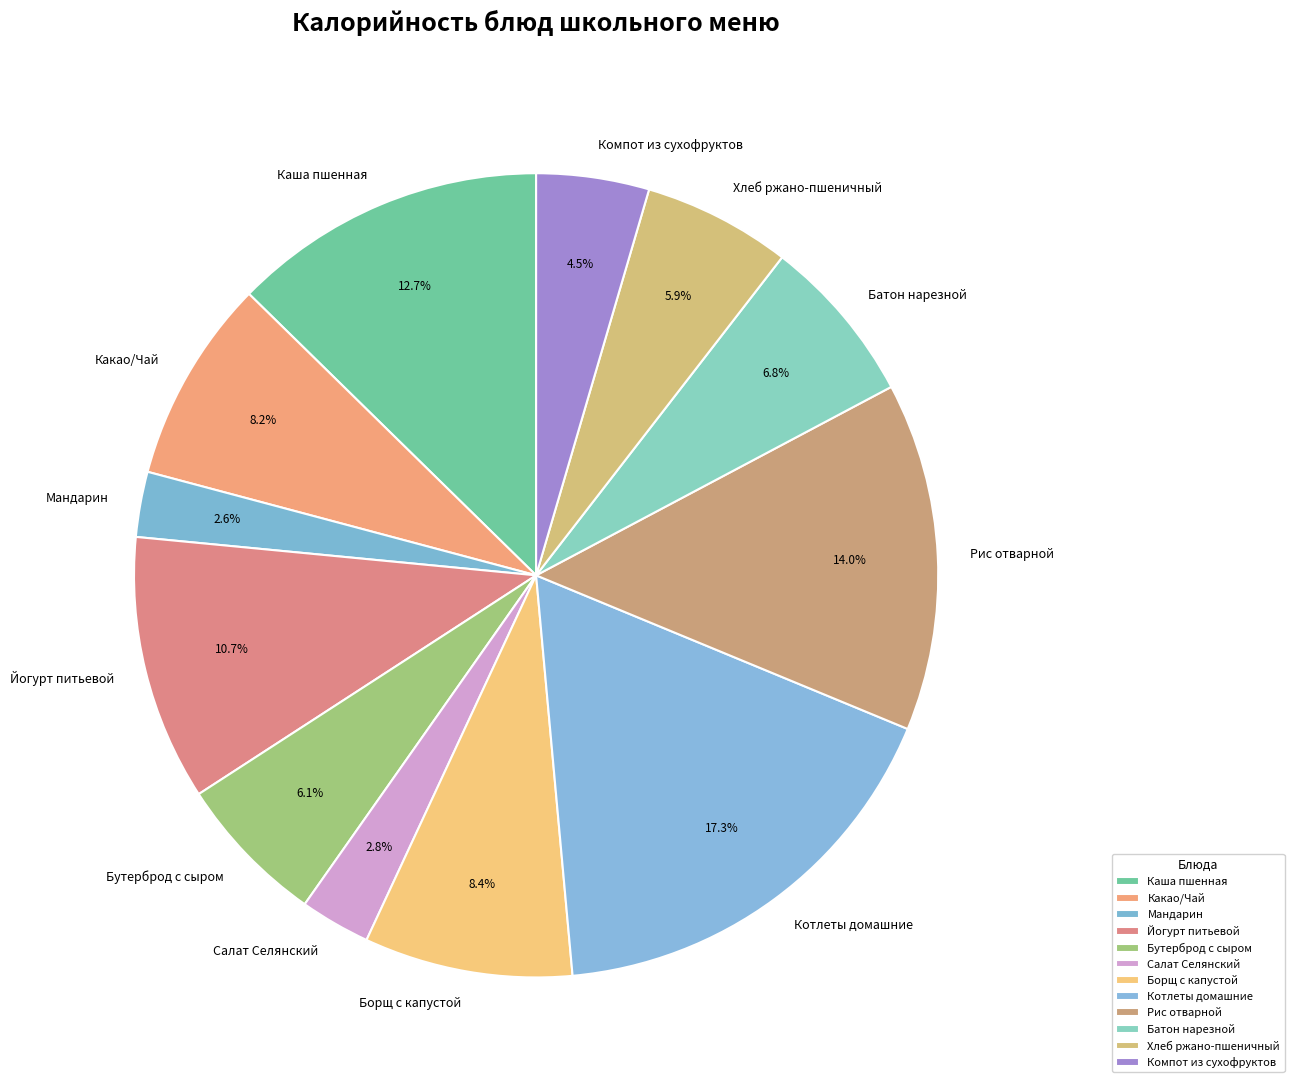

To the nearest percent, what portion does Батон нарезной represent?

7%